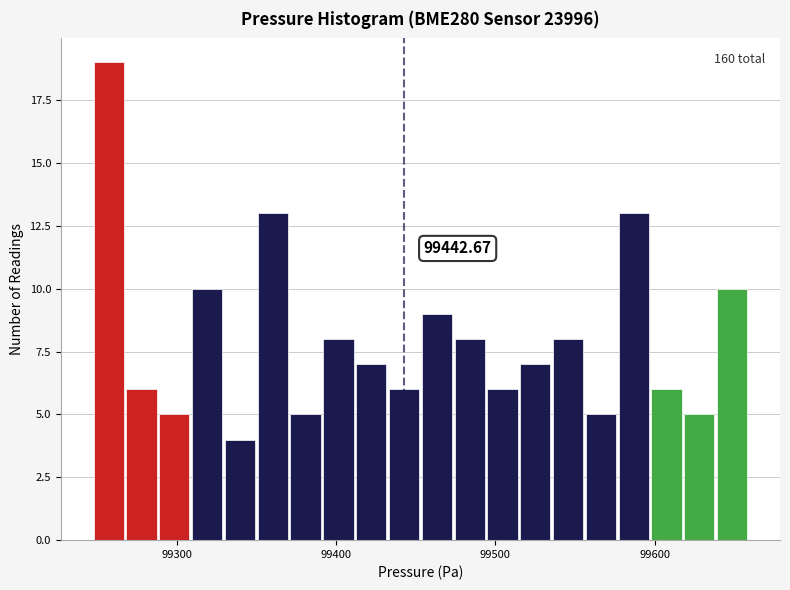

Around what value on the x-axis is the tallest bar? Give the approximate position of its centre, as read against the axis.

99260